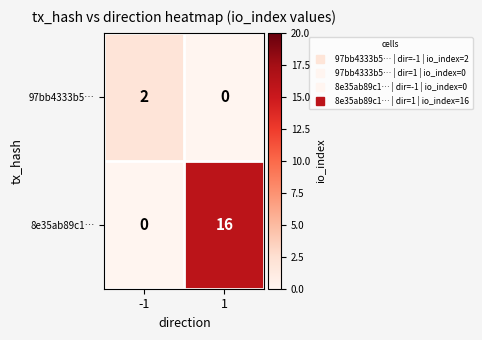

What is the sum of the 8e35ab89c1… values at -1 and 1?

16